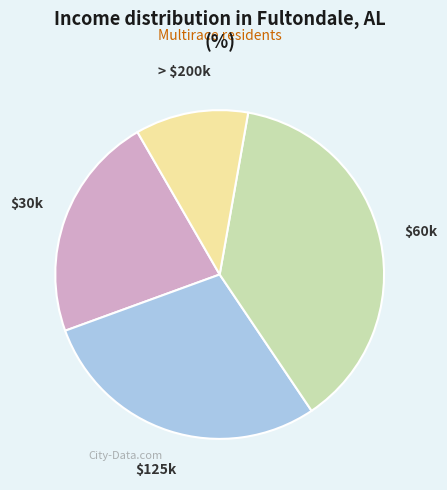

Is there a majority slice in this chart?

No